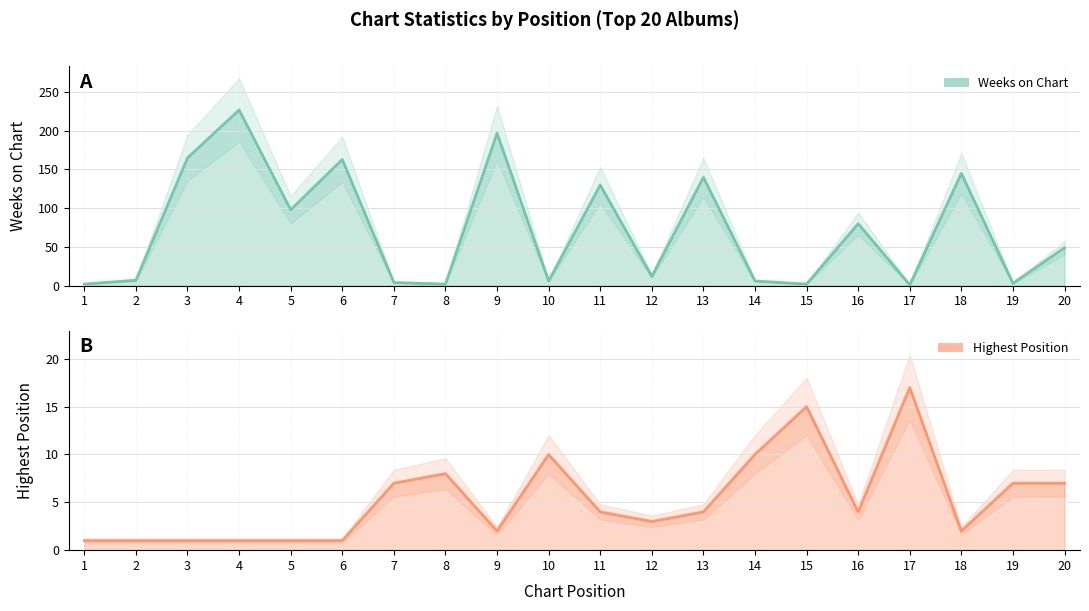

Which series has the widest spread of values?

Weeks on Chart